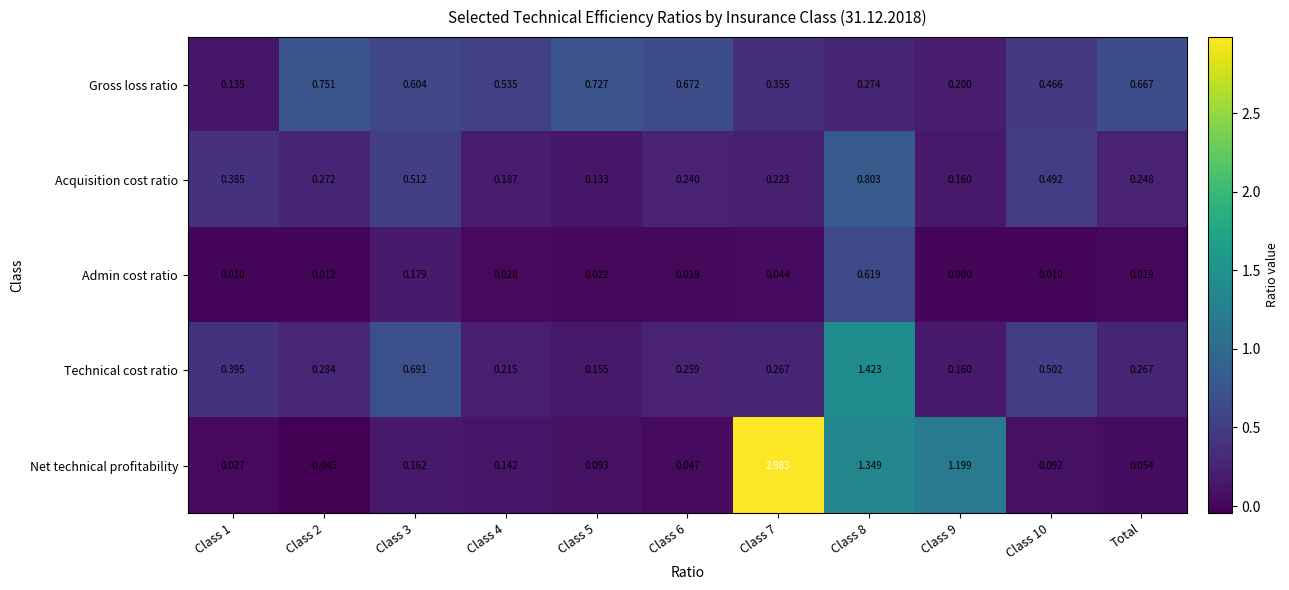

Which series changed the most between Class 4 and Class 7?

Net technical profitability